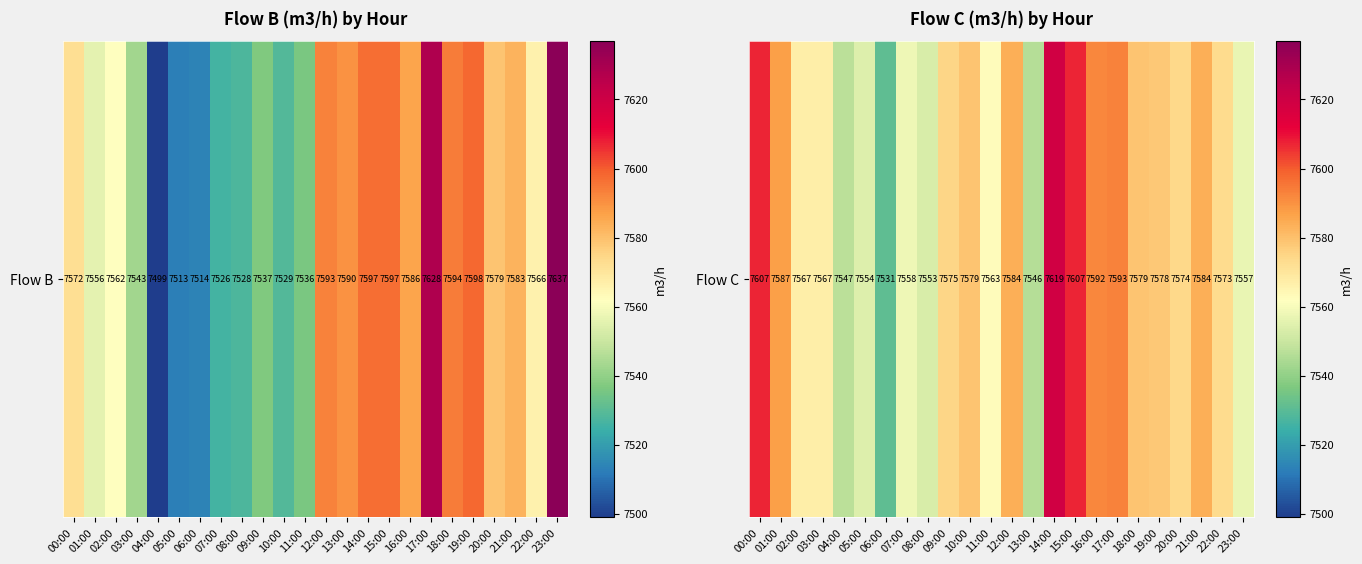

What is the smallest value displayed?

7531